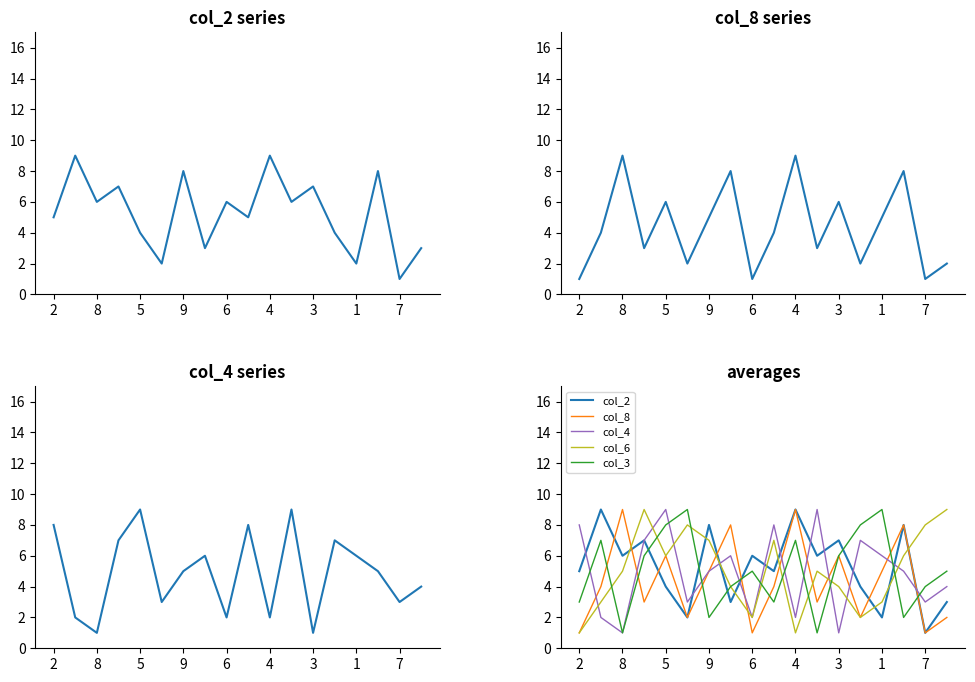

True or false: col_2 and col_4 cross at least once.

True